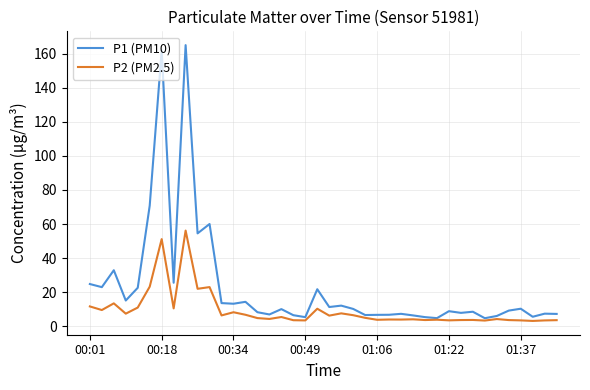

Rank the series by their maximum value, from highest to lowest.

P1 (PM10), P2 (PM2.5)